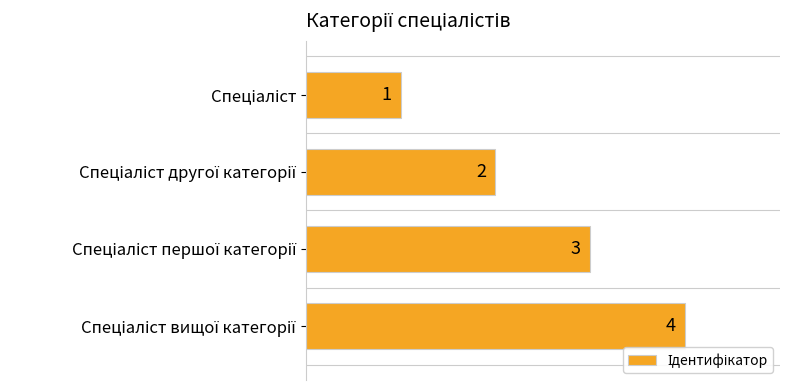

What is the sum of all values?

10